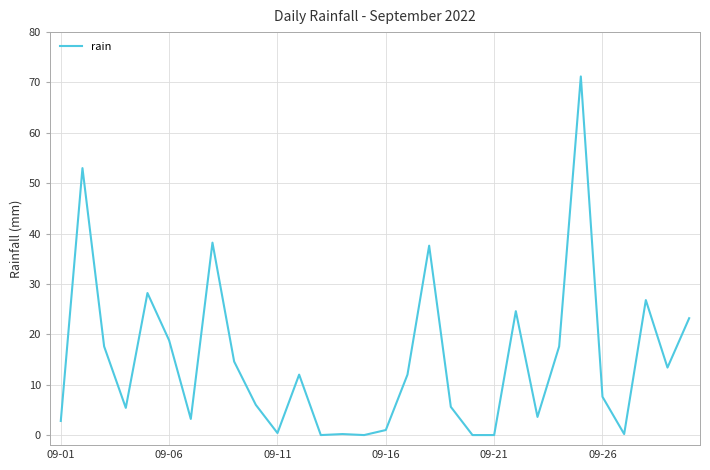

What is the difference between the maximum and minimum values?

71.2